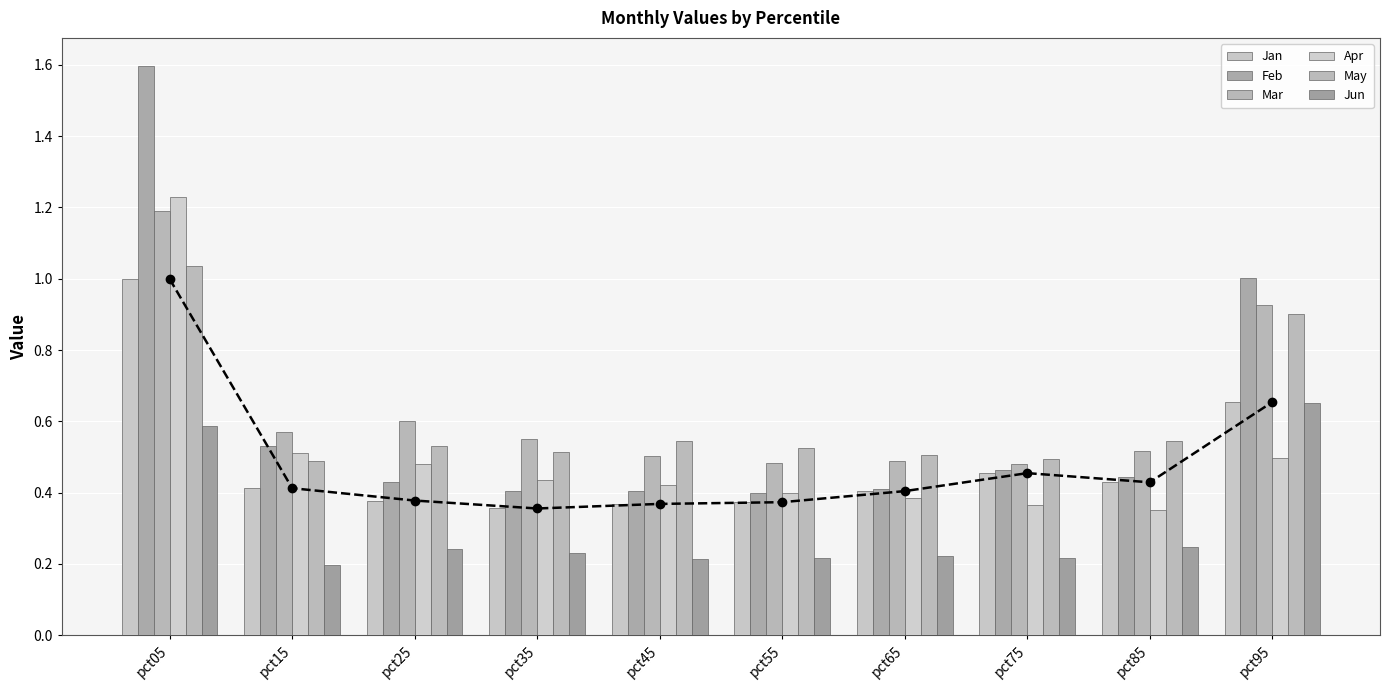

What is the total value across all series at pct65?

2.4